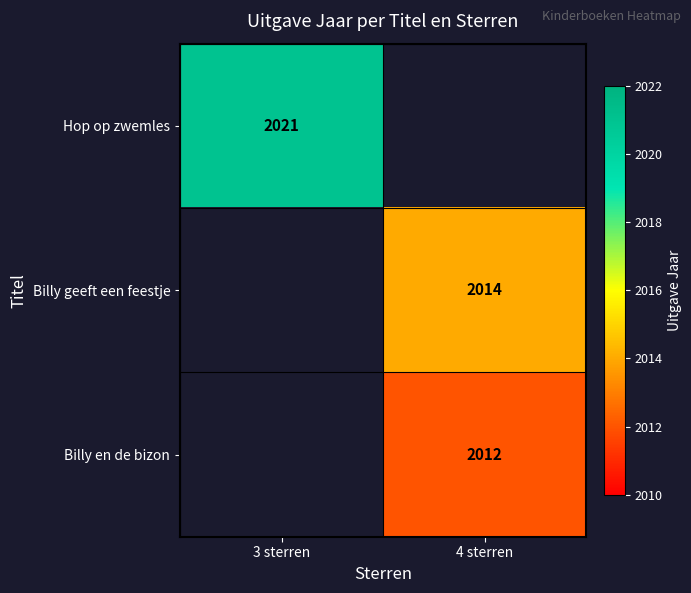

The value of Hop op zwemles at 3 sterren is 2021. True or false?

True